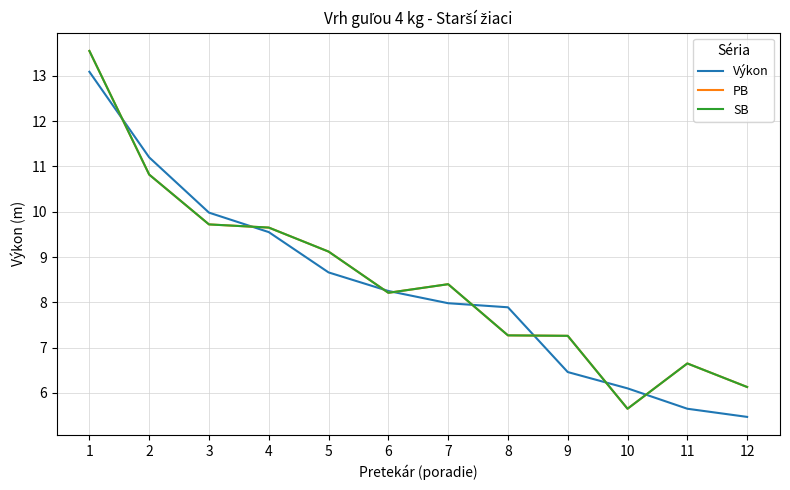

Does the chart display data point markers on the line(s)?

No